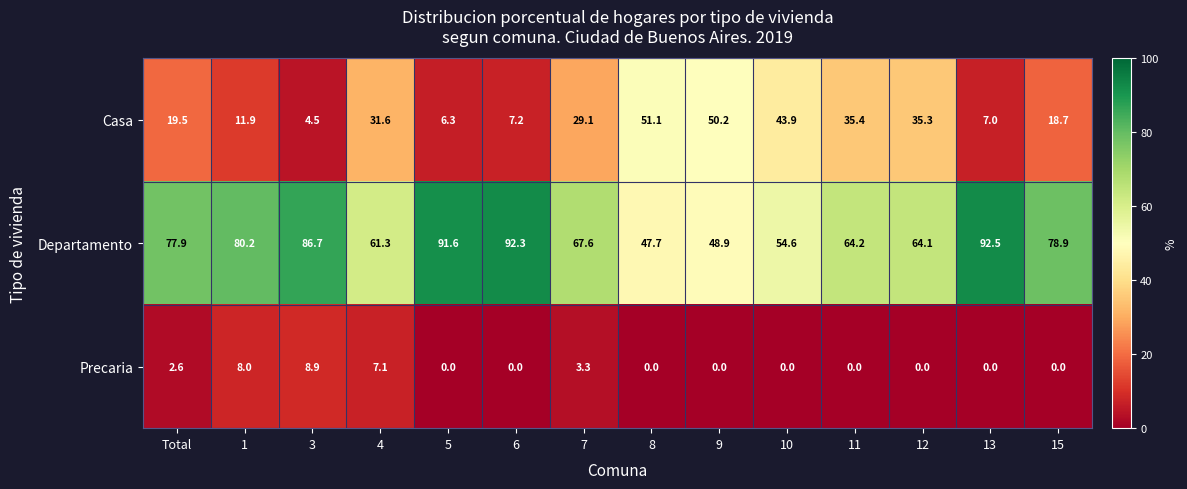

At 3, list the series in order from smallest to largest.

Casa, Precaria, Departamento